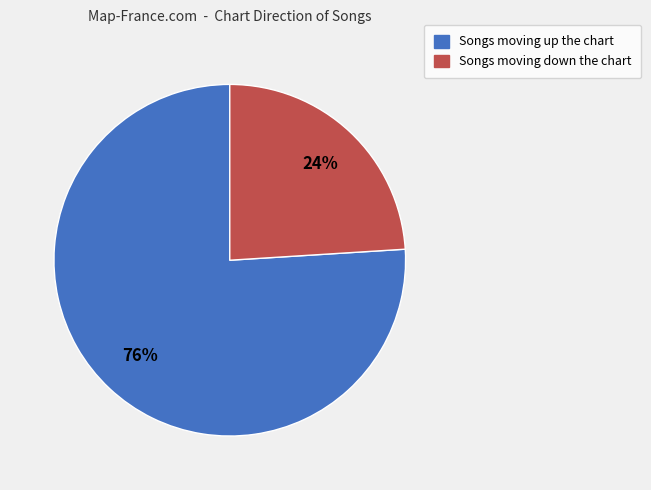

Is there any slice that represents more than half of the pie?

Yes